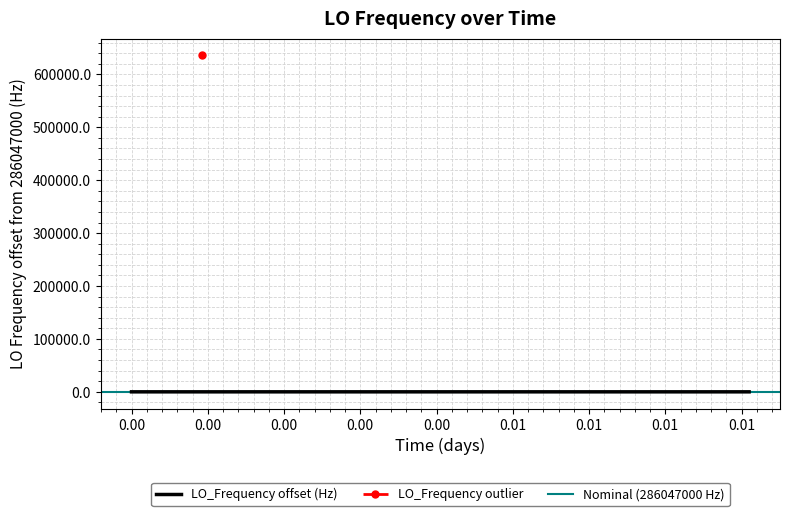

What is the value of the 23rd point from the left?

286047001.8